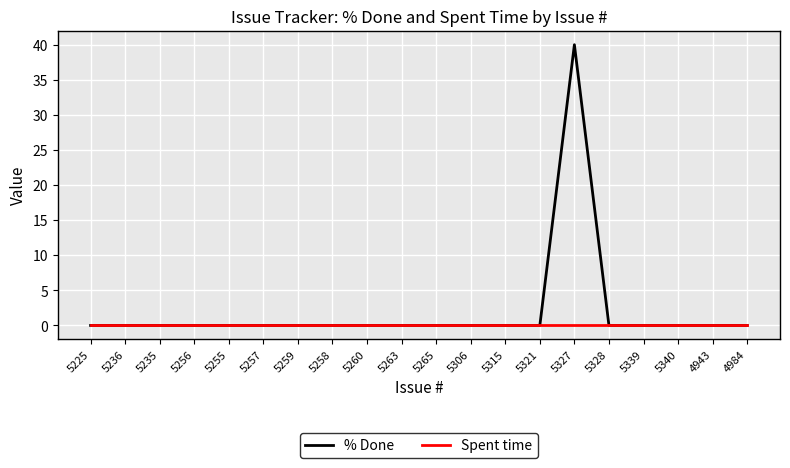

What position from the right is 5328?

5